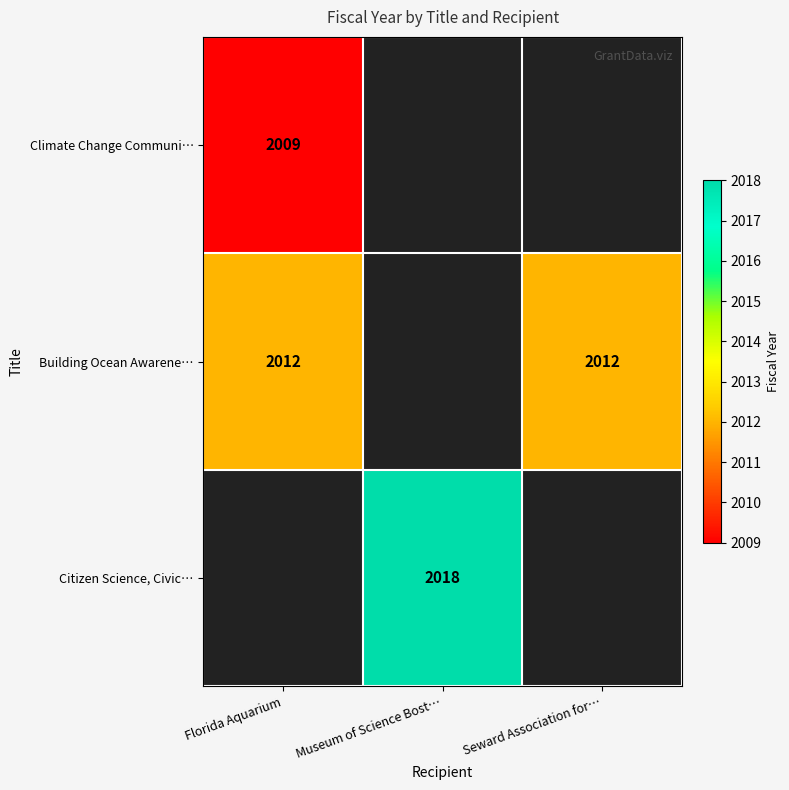

The value of Climate Change Communi… at Florida Aquarium is 2009. True or false?

True